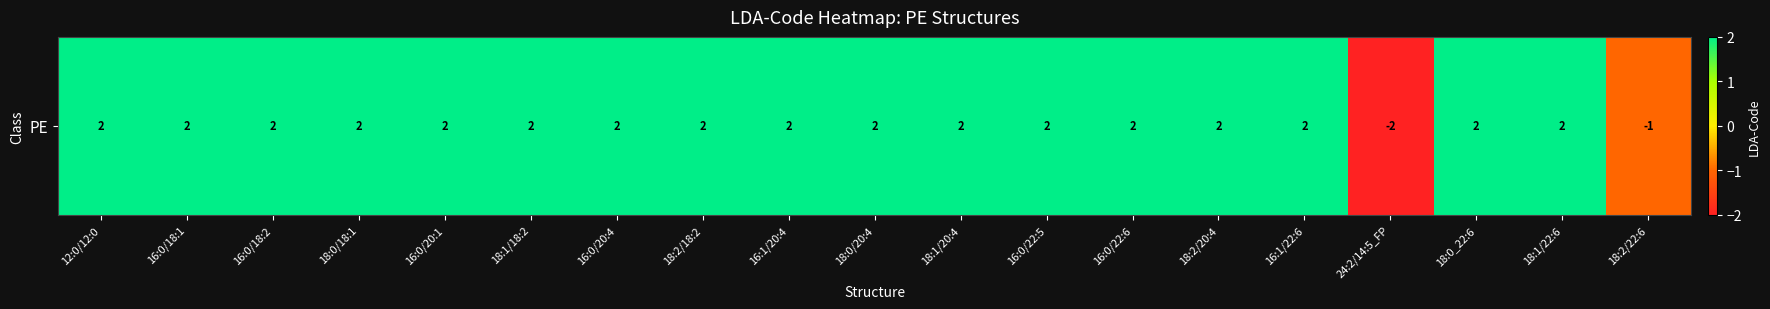

What is the approximate value at 16:1/22:6?

2